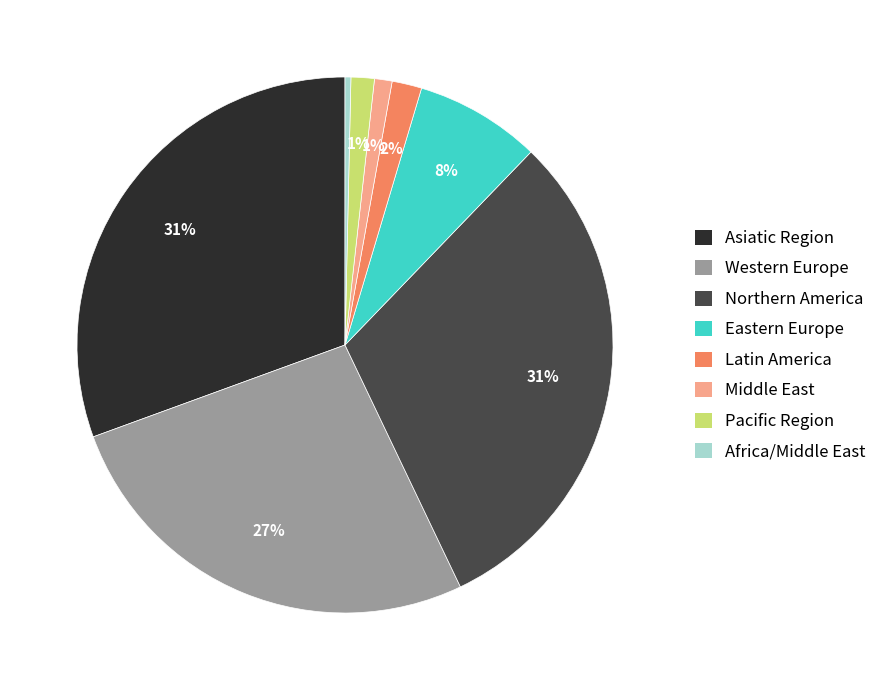

To the nearest percent, what portion does Africa/Middle East represent?

0%